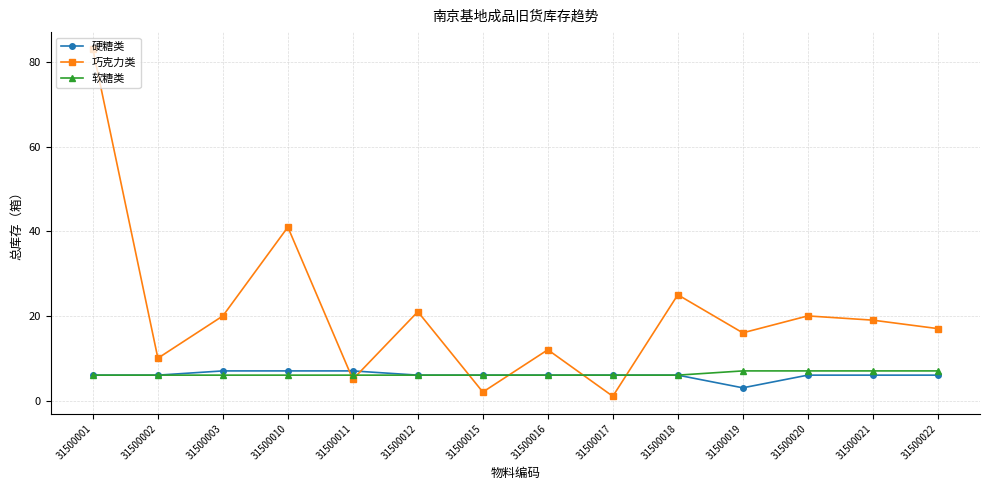

Which series changed the most between 31500016 and 31500020?

巧克力类